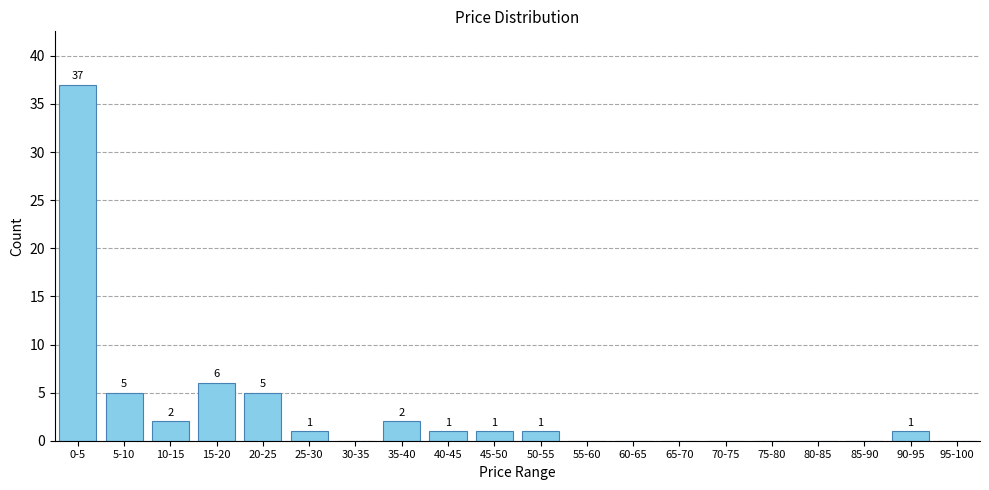

Reading left to right, what are all the values shown in this chart?

0-5=37	5-10=5	10-15=2	15-20=6	20-25=5	25-30=1	30-35=0	35-40=2	40-45=1	45-50=1	50-55=1	55-60=0	60-65=0	65-70=0	70-75=0	75-80=0	80-85=0	85-90=0	90-95=1	95-100=0